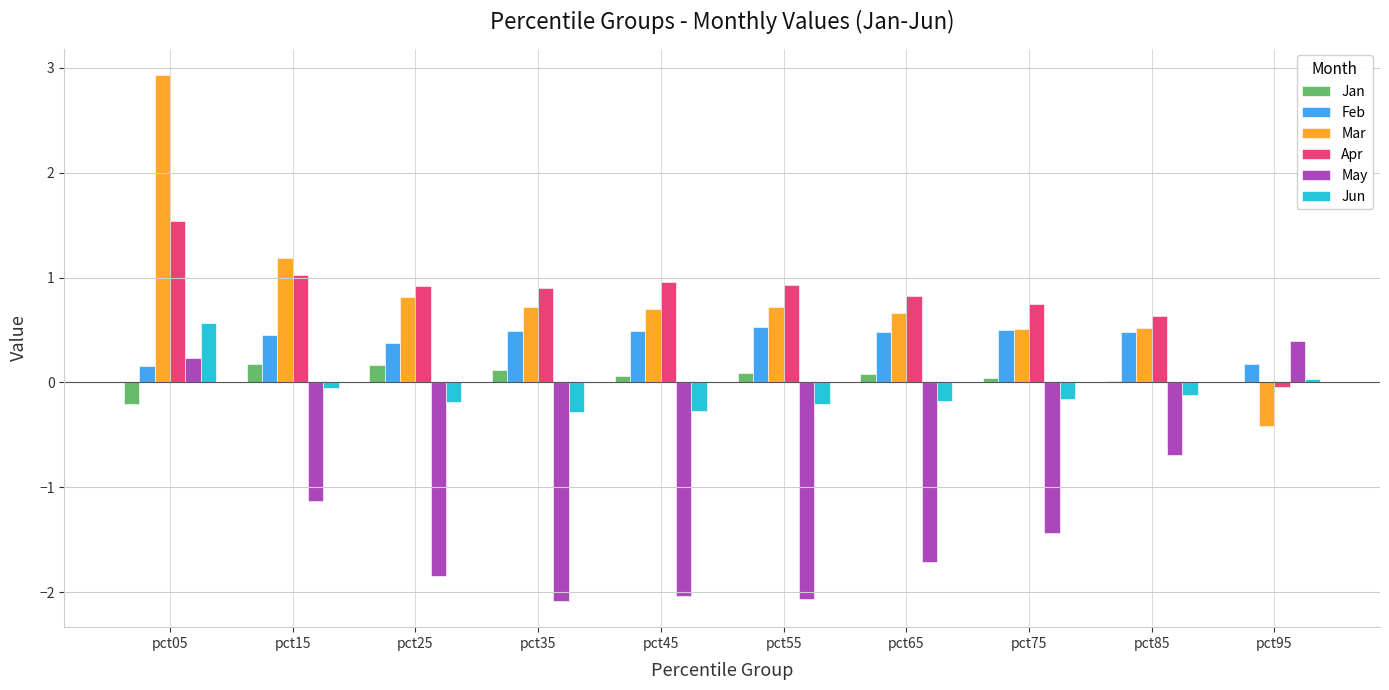

Which series changed the most between pct05 and pct65?

Mar